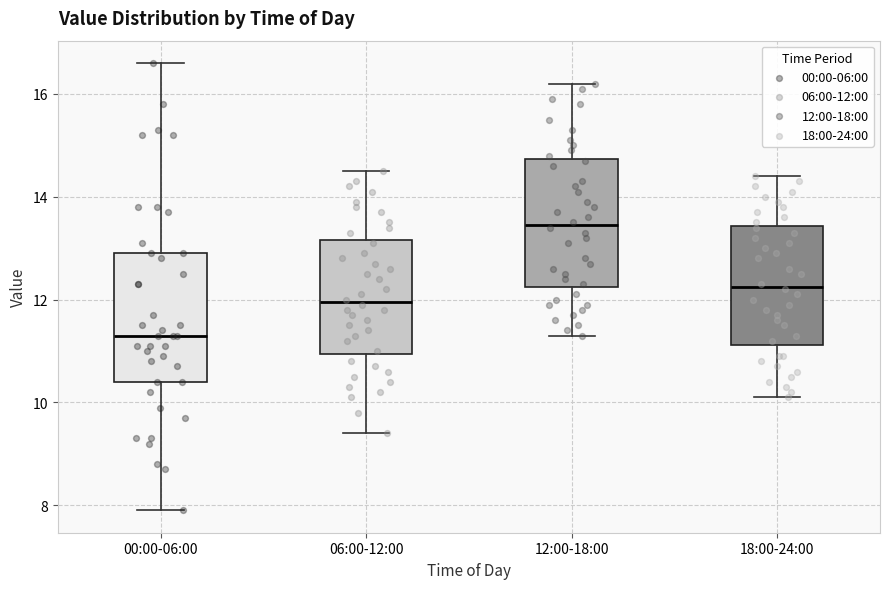

Which box's median line is the highest?

12:00-18:00